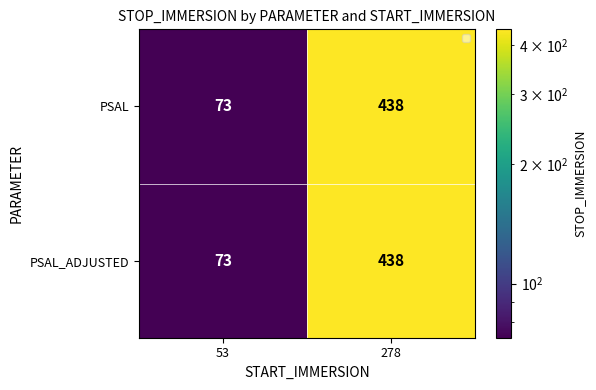

What is the total value across all series at 53?

146